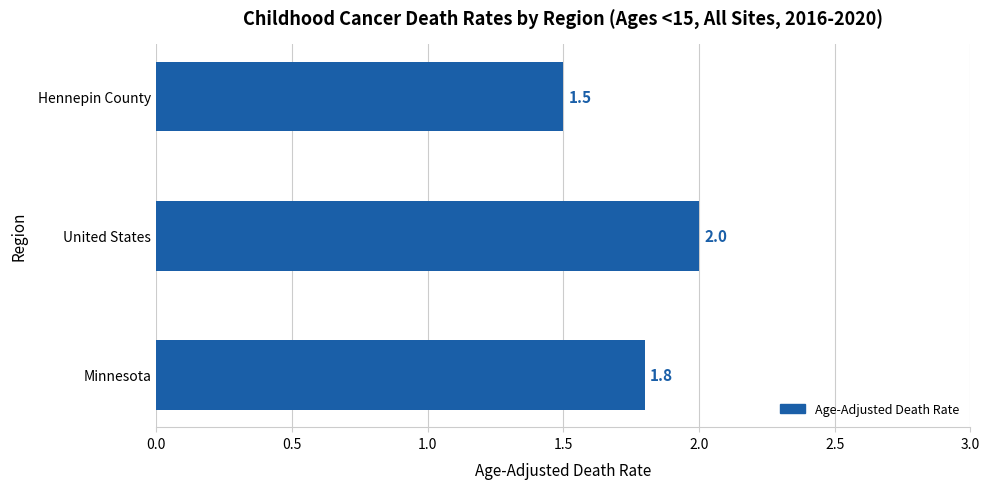

What is the change in value from Minnesota to Hennepin County?

-0.3